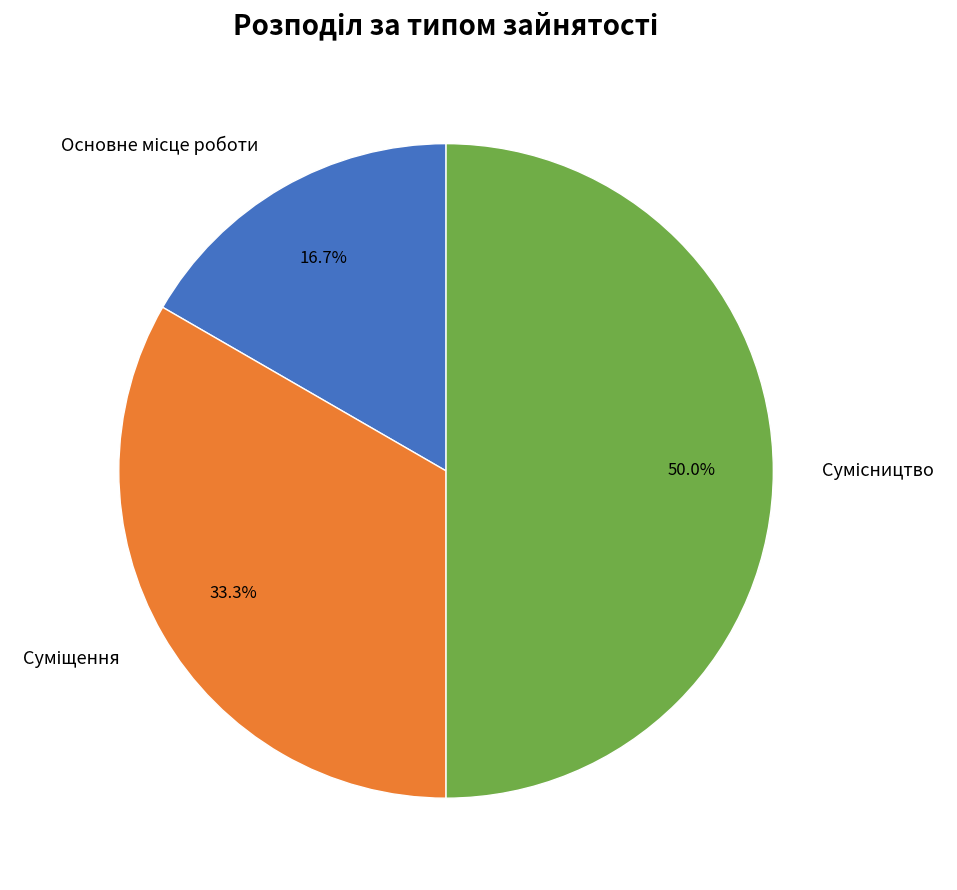

How many slices are in this pie chart?

3